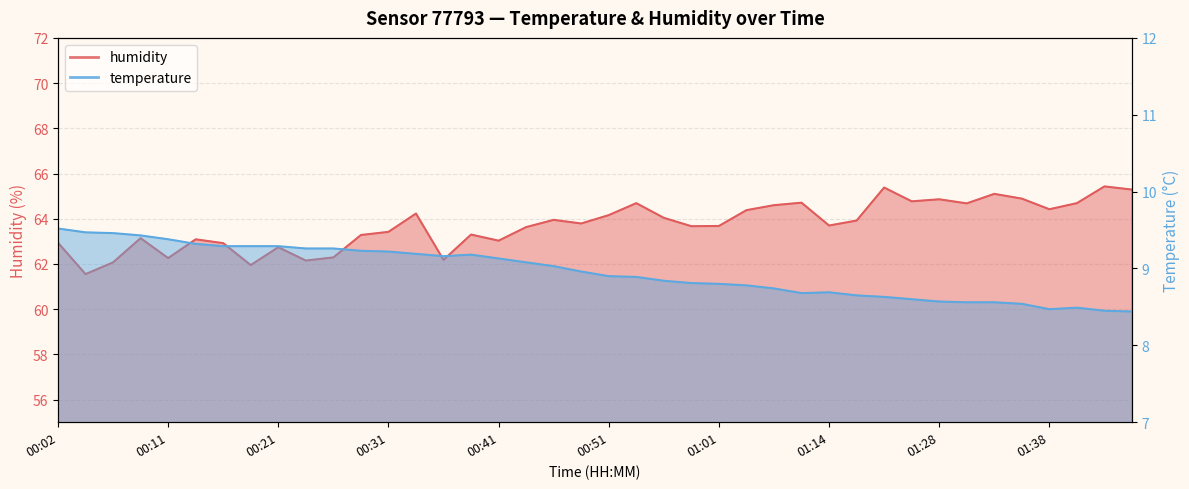

What is the label of the 40th point from the left?

01:45